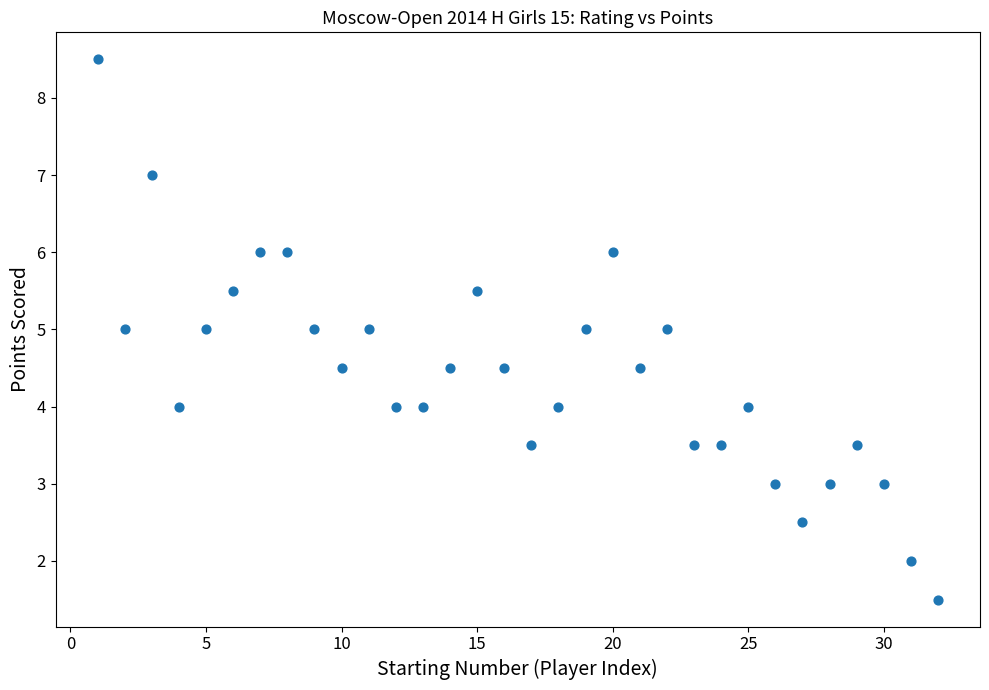

What is the range of Y values (max minus min)?

7.0